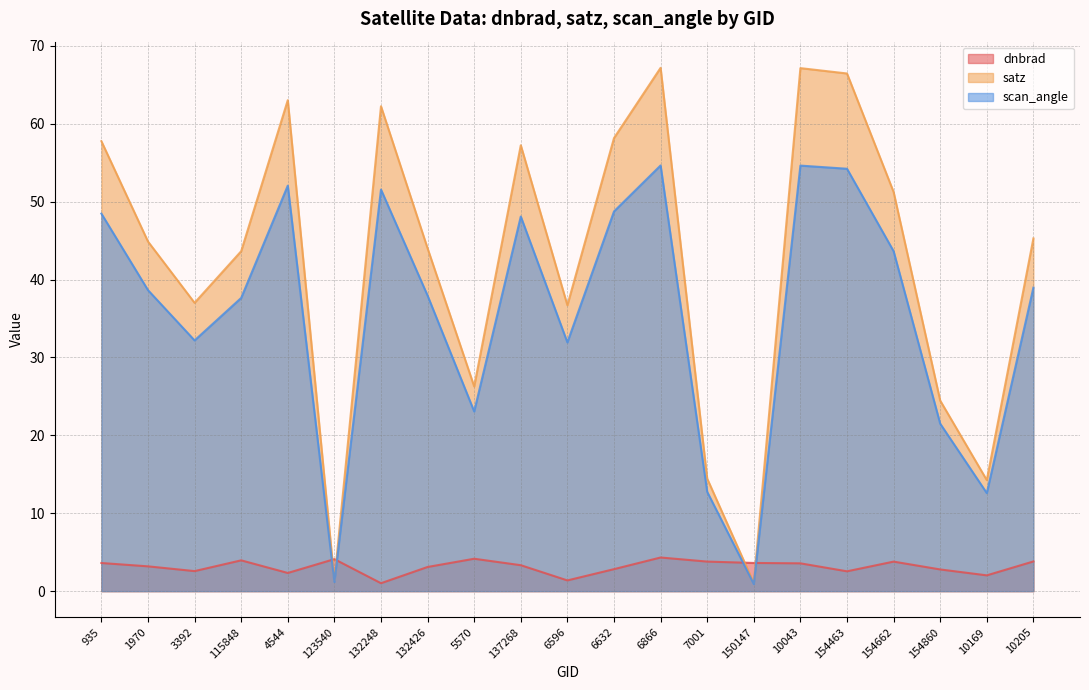

Which has a higher value, 10169 or 115848?

115848